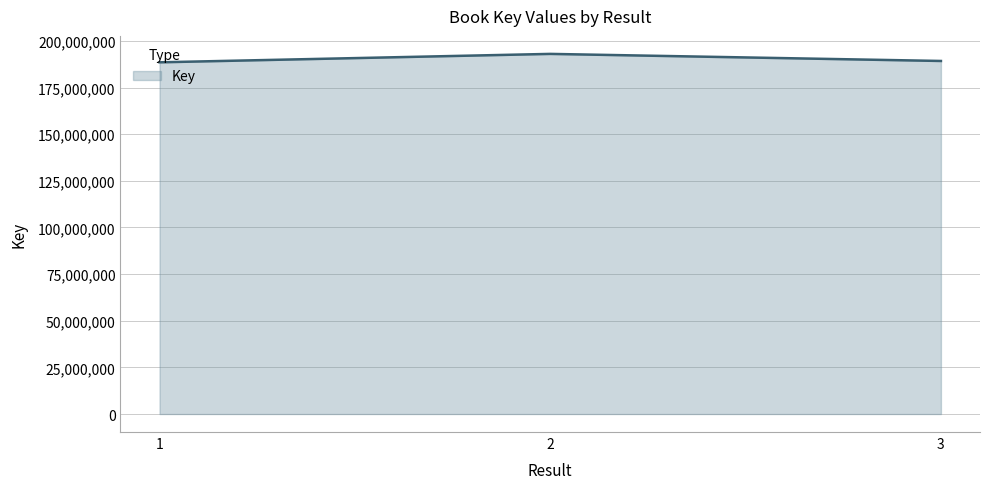

What is the sum of all values?

570909901